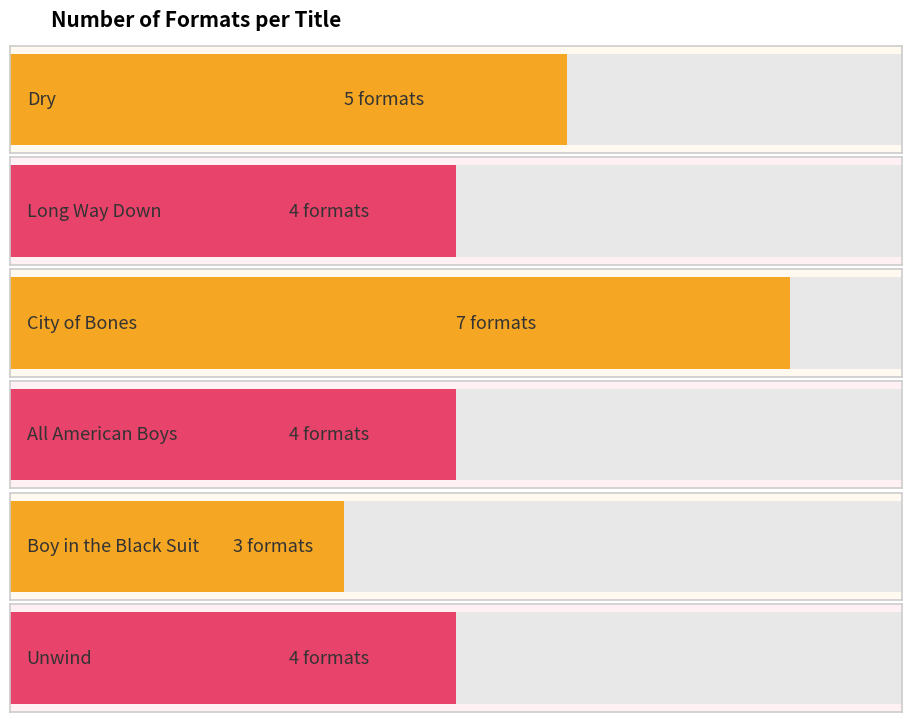

What is the smallest value displayed?

3